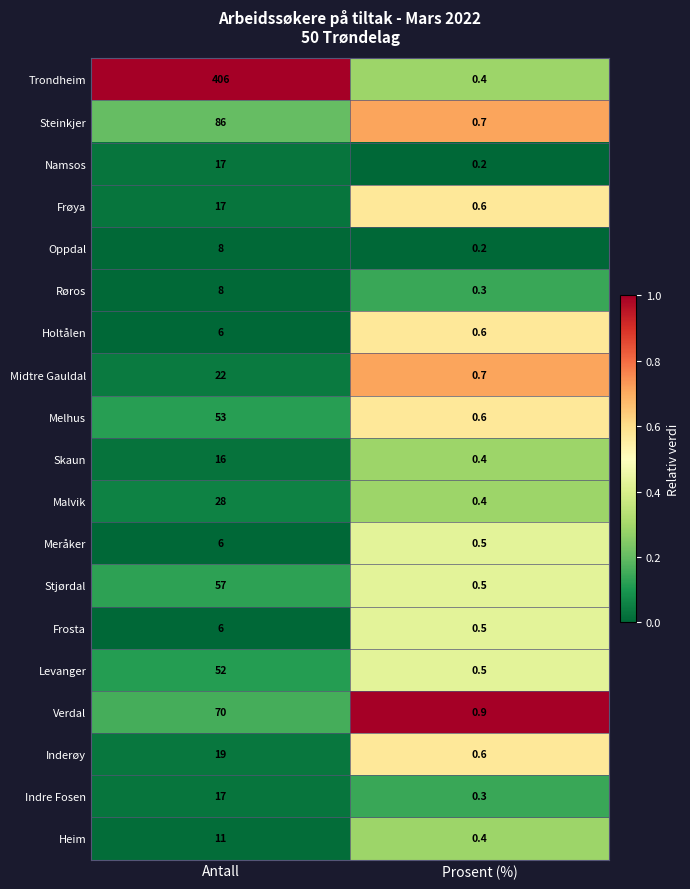

Count the number of categories in the chart.

2